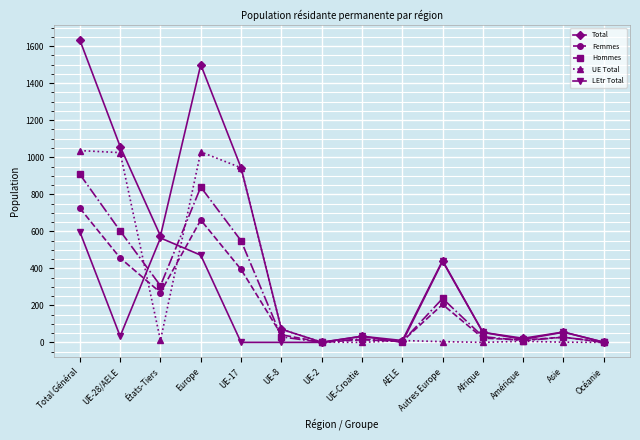

What is the label of the 8th point from the left?

UE-Croatie